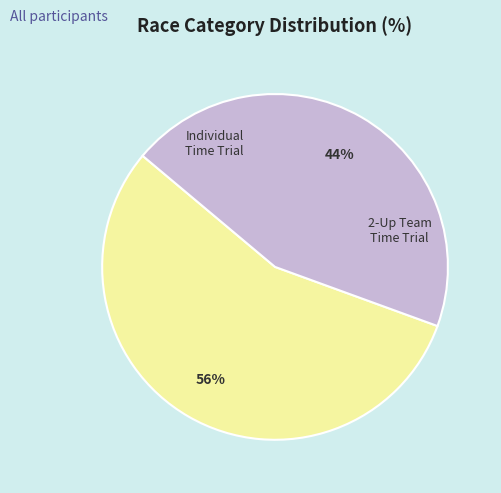

What is the smallest slice in the pie chart?

2-Up Team Time Trial